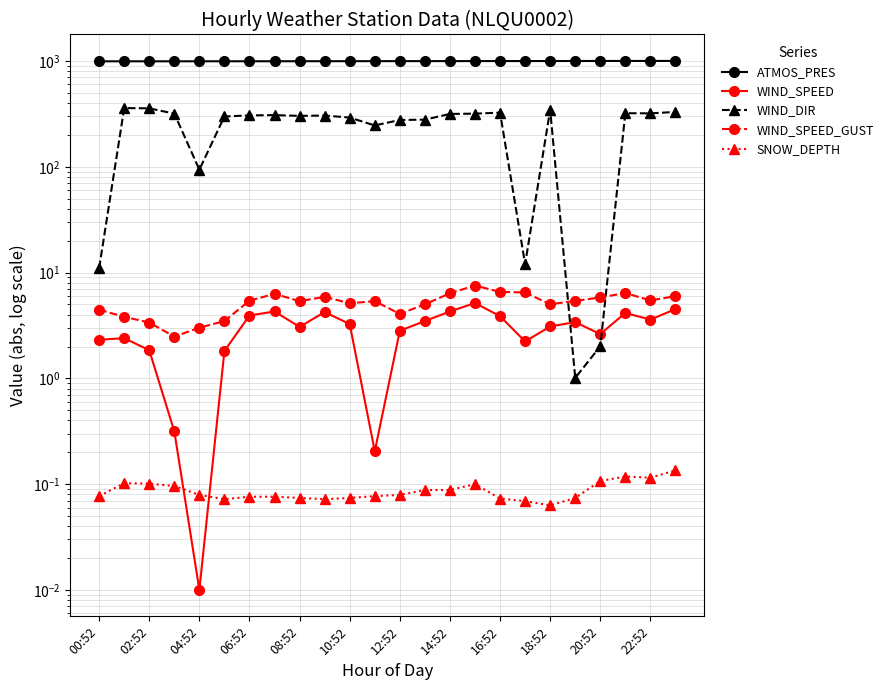

Does the chart have visible grid lines?

Yes